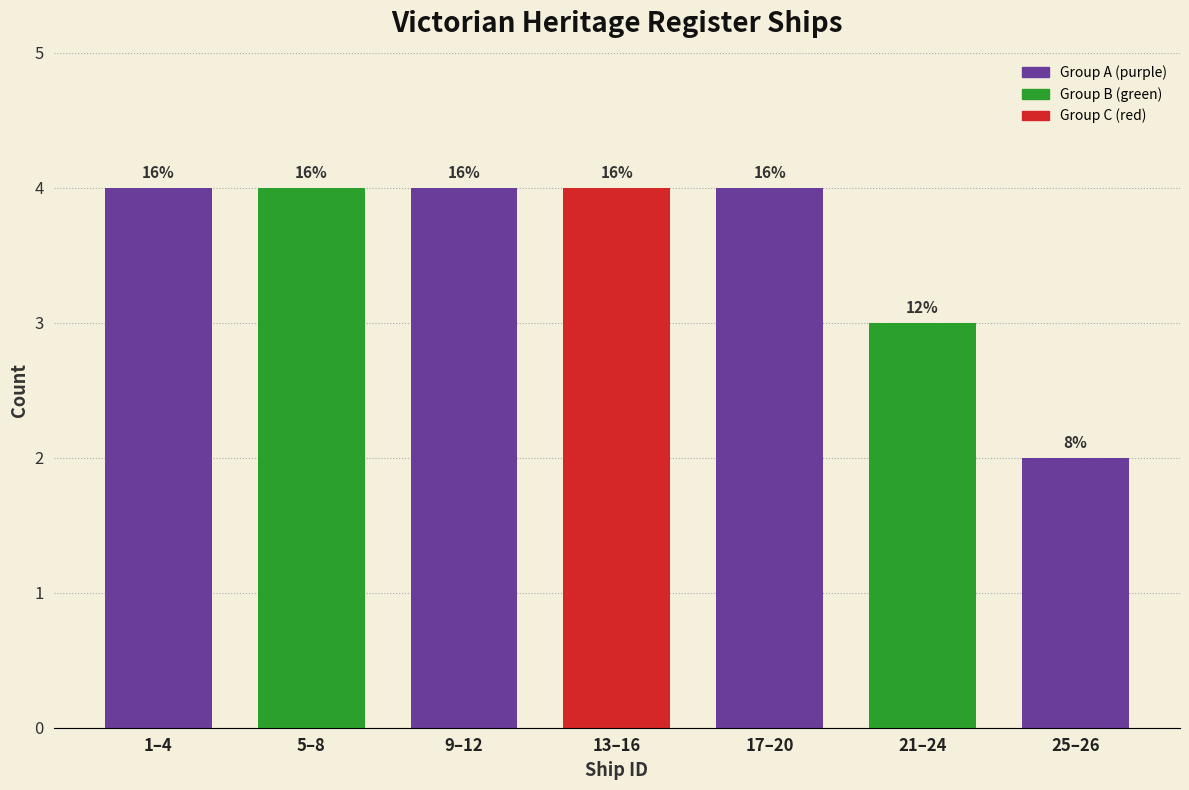

How many bars are there in total?

7